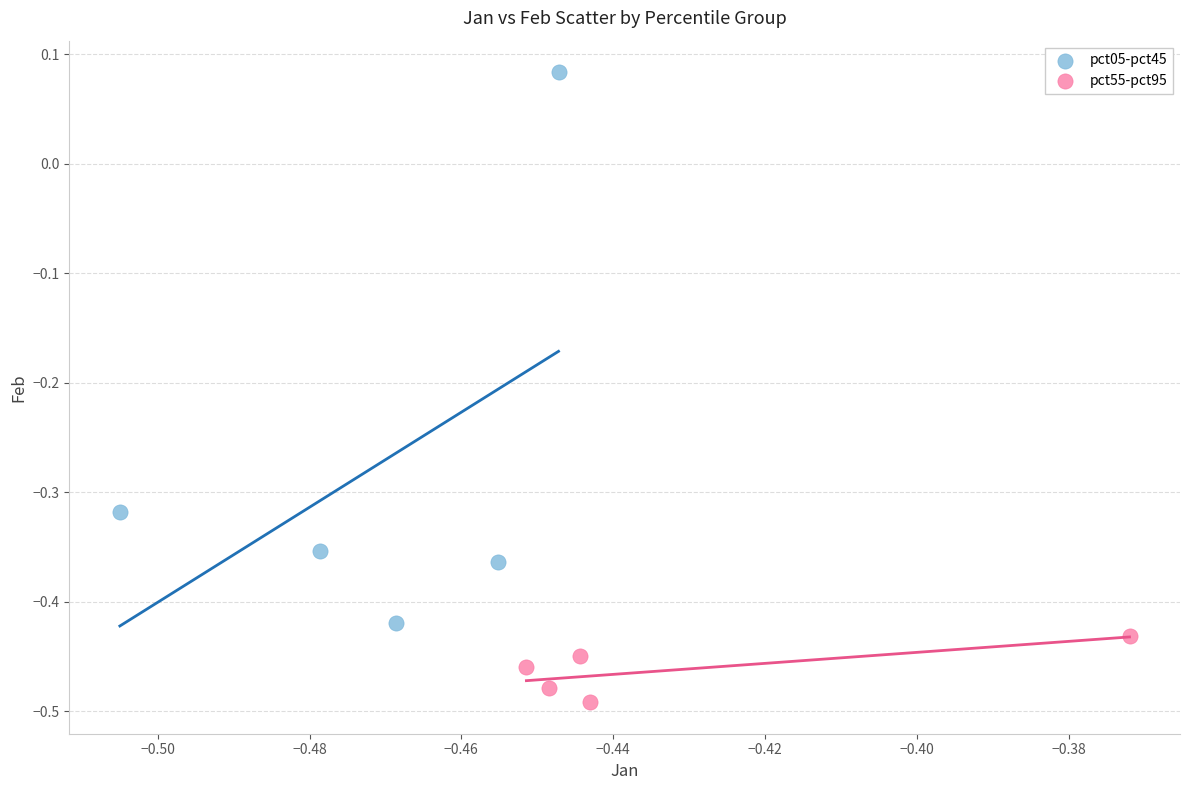

Which series has the widest spread of Y values?

pct05-pct45